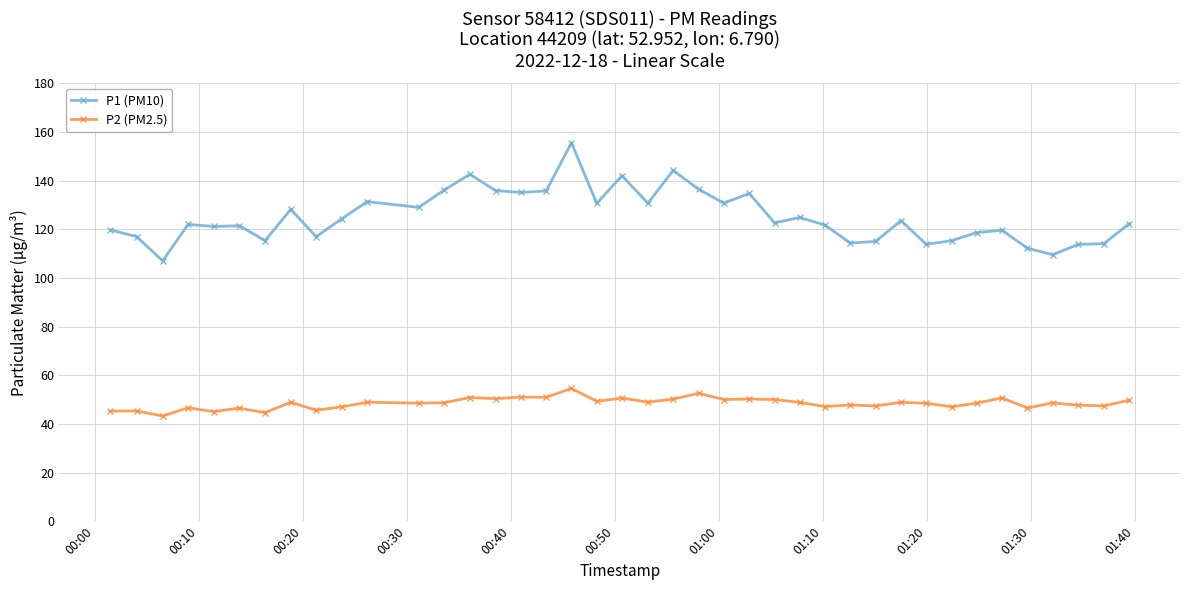

How many data points does each series have?

40